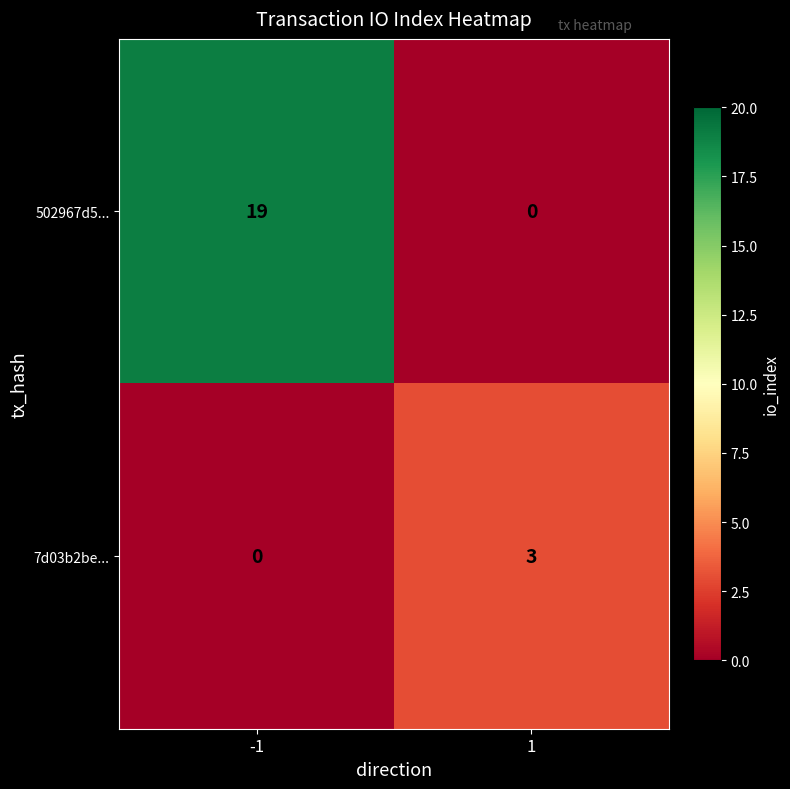

What is the total value across all series at -1?

19